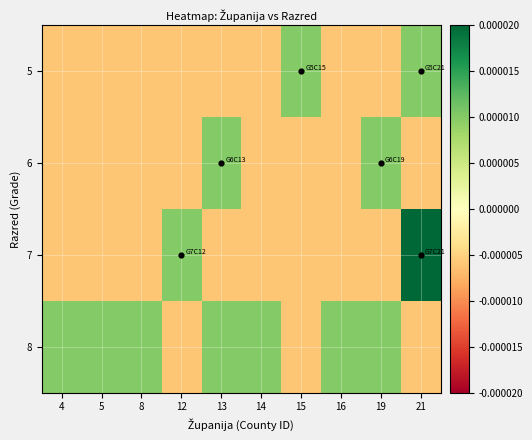

How many distinct data groups are displayed?

4